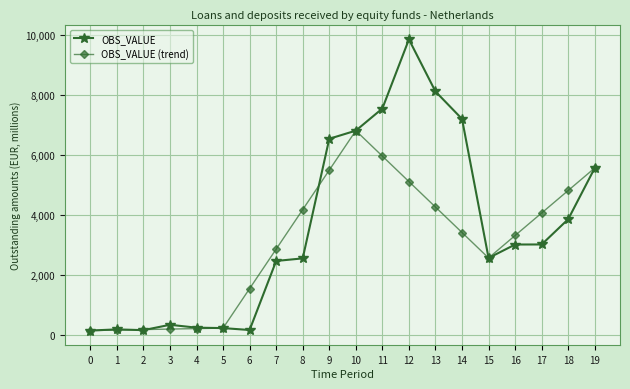

At 12, list the series in order from largest to smallest.

OBS_VALUE, OBS_VALUE (trend)